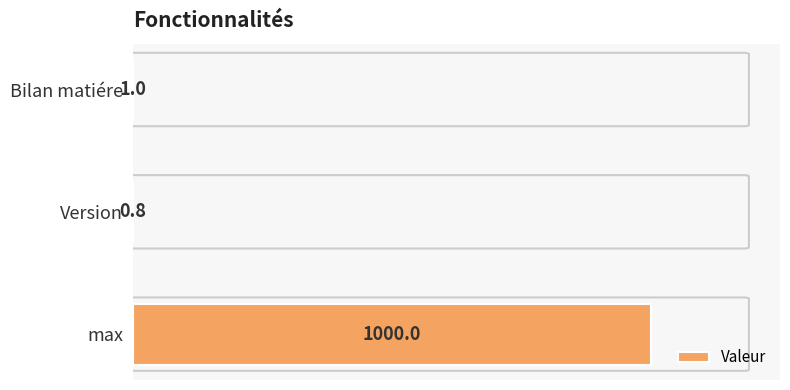

How many bars are there in total?

3